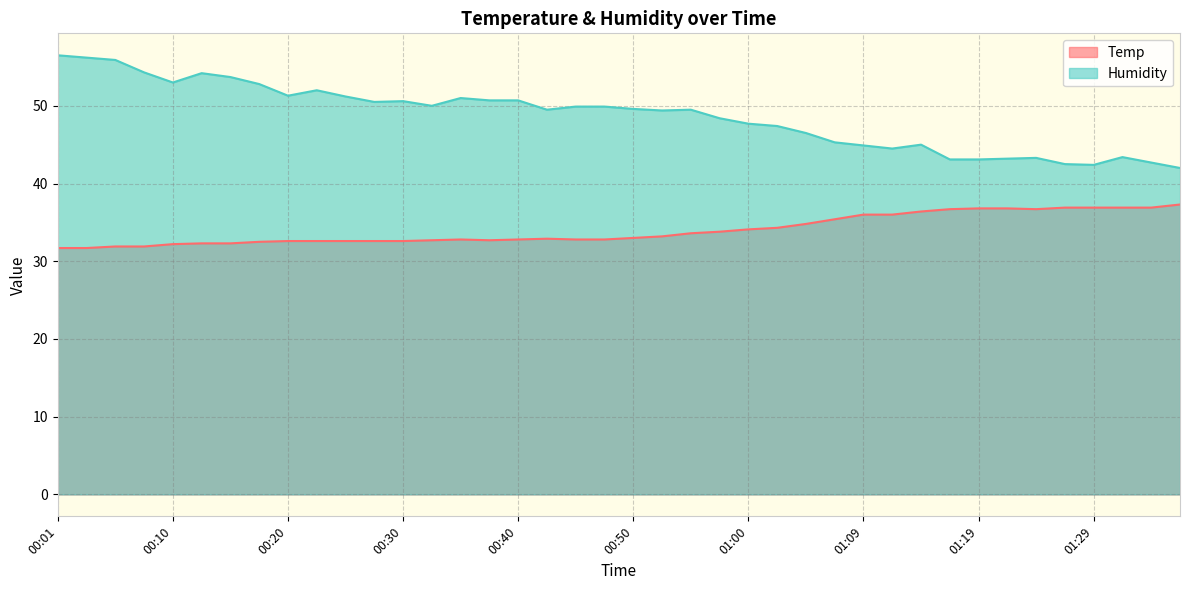

In Temp, how many points are higher than both neighbors (excluding endpoints)?

2